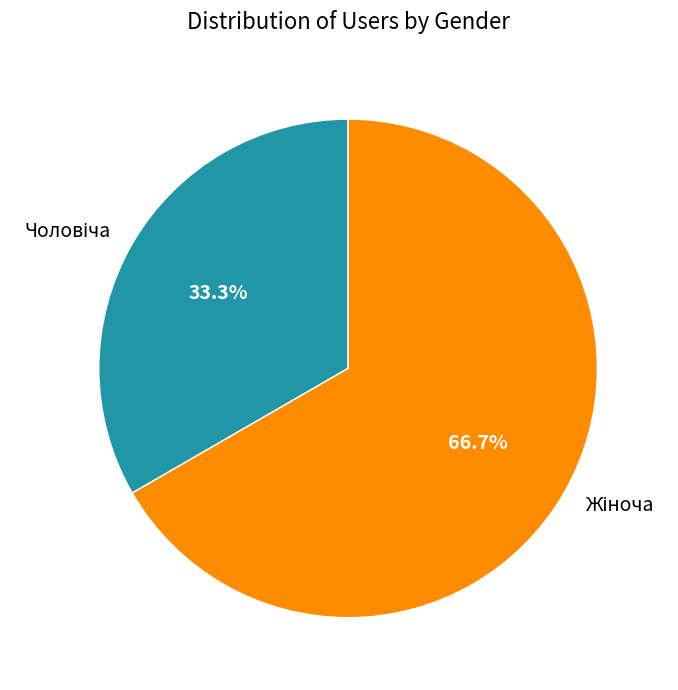

Is there any slice that represents more than half of the pie?

Yes